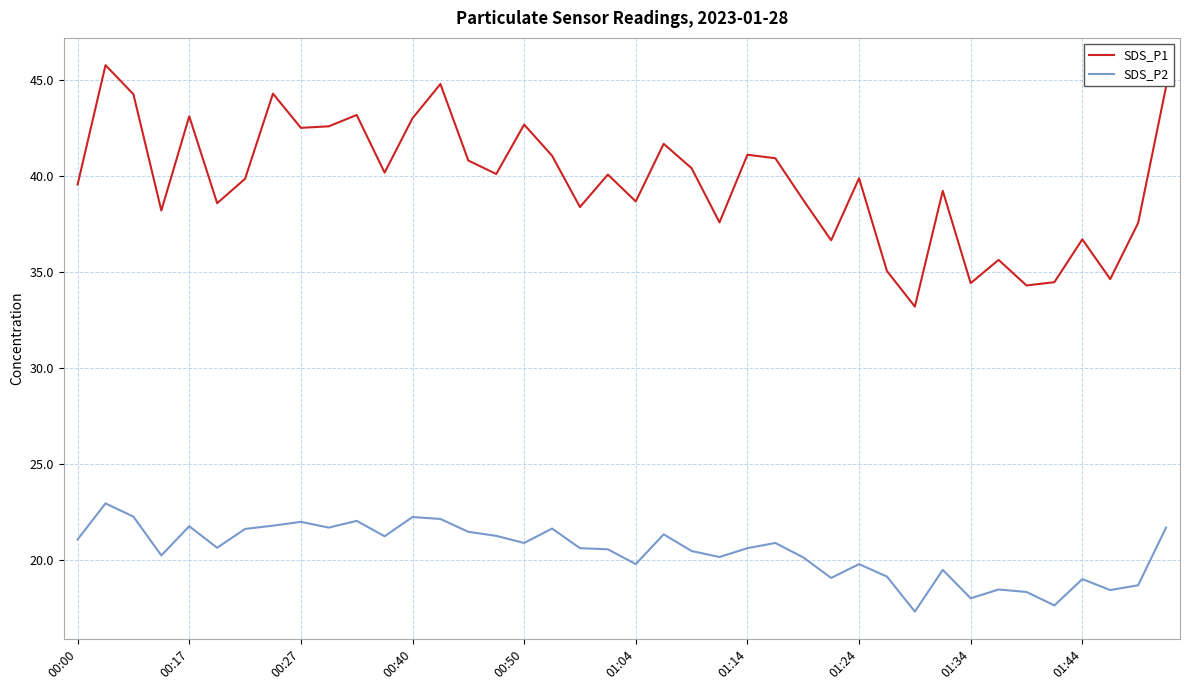

What are all the series names shown in the legend?

SDS_P1, SDS_P2